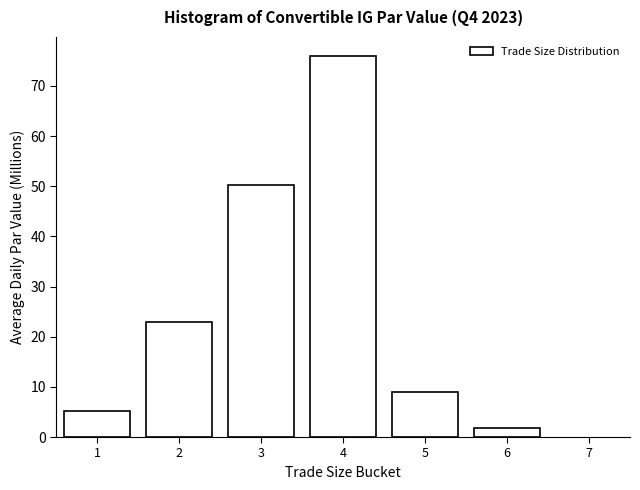

Reading left to right, extract all data points from this chart.

1=5.2	2=22.9	3=50.2	4=76.0	5=9.0	6=1.9